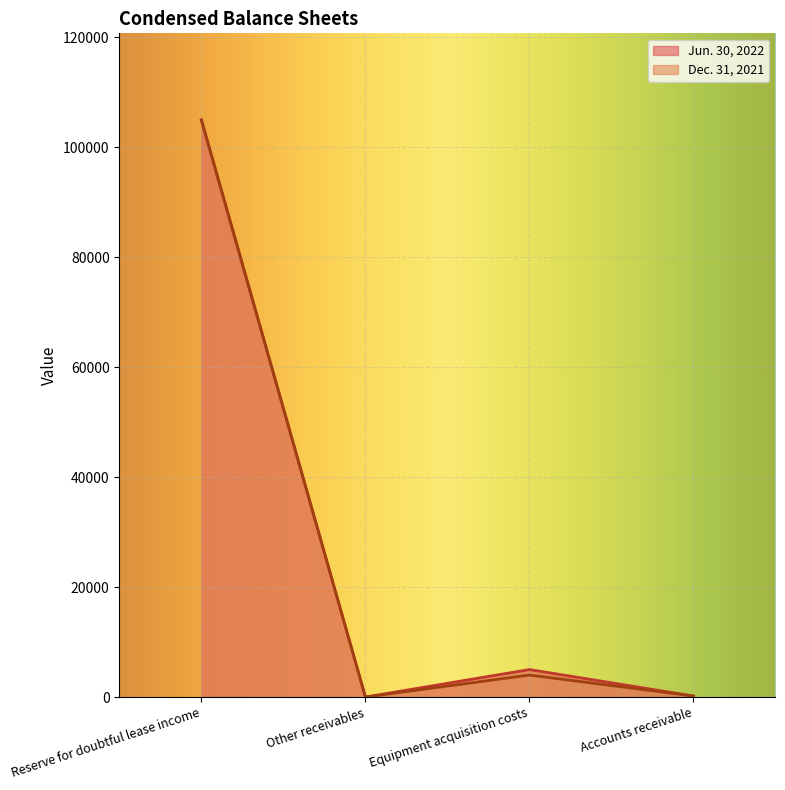

Reading right to left, extract all data points from this chart.

Jun. 30, 2022: 187	5000	0	105000
Dec. 31, 2021: 187	4000	0	105000